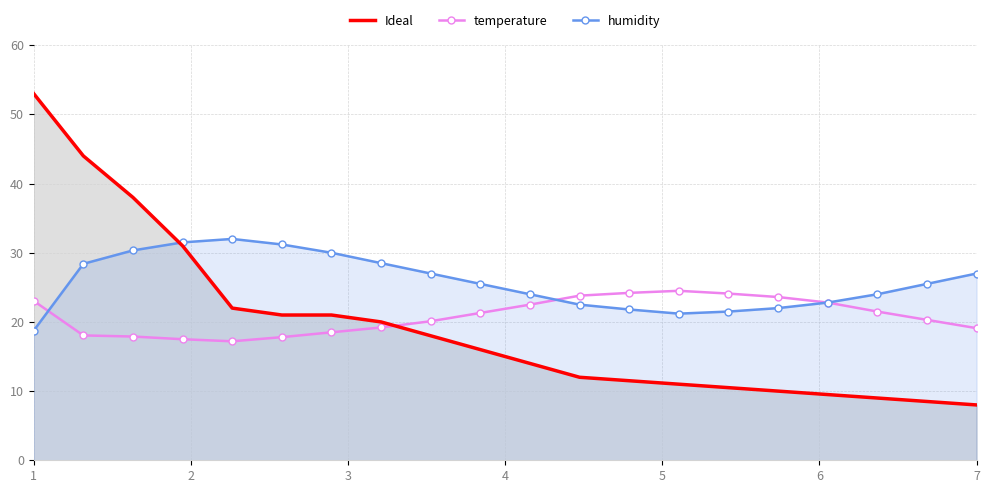

What is the sum of all temperature values?

417.0